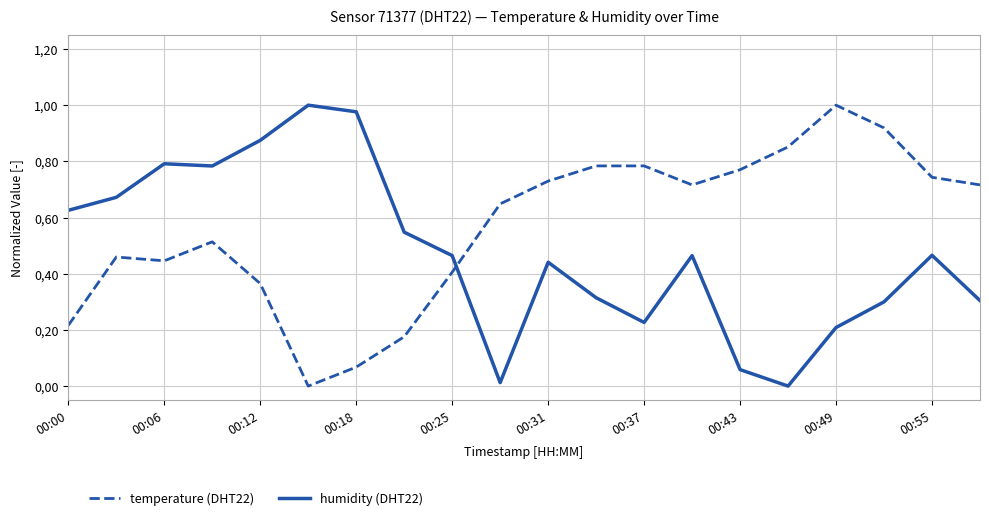

Does the chart display data point markers on the line(s)?

No